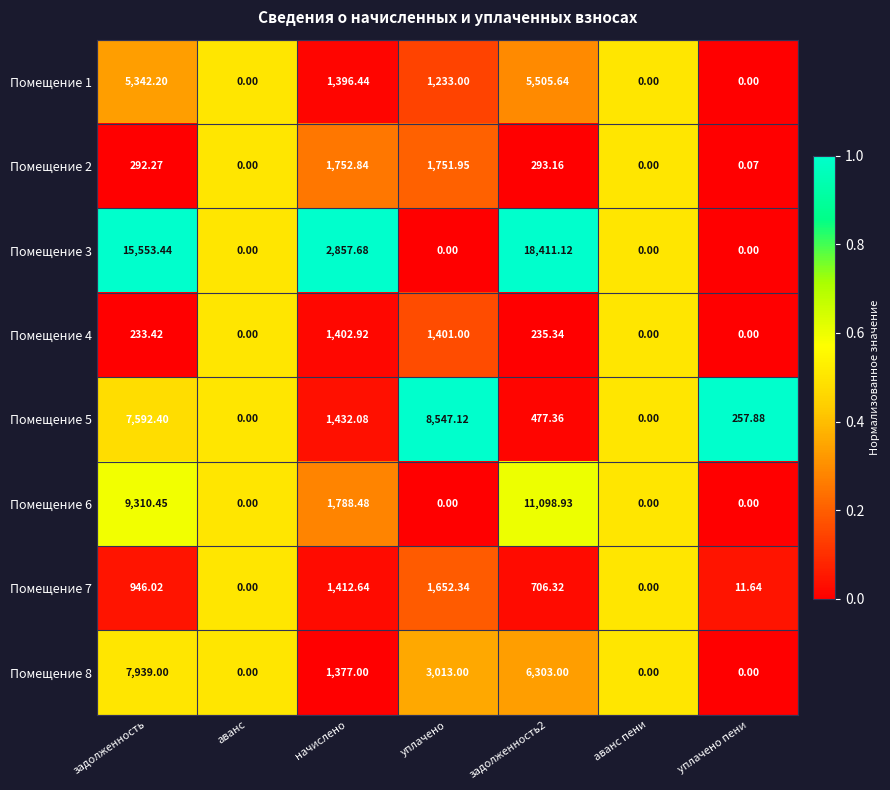

At which label does Помещение 1 first exceed 1233?

задолженность